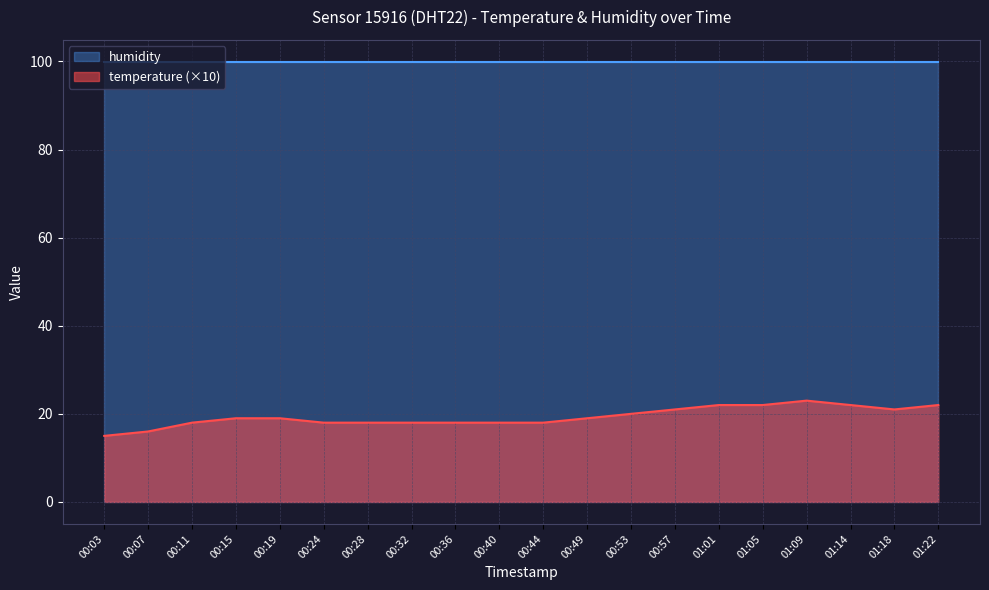

What is the value of the 17th point from the left?

23